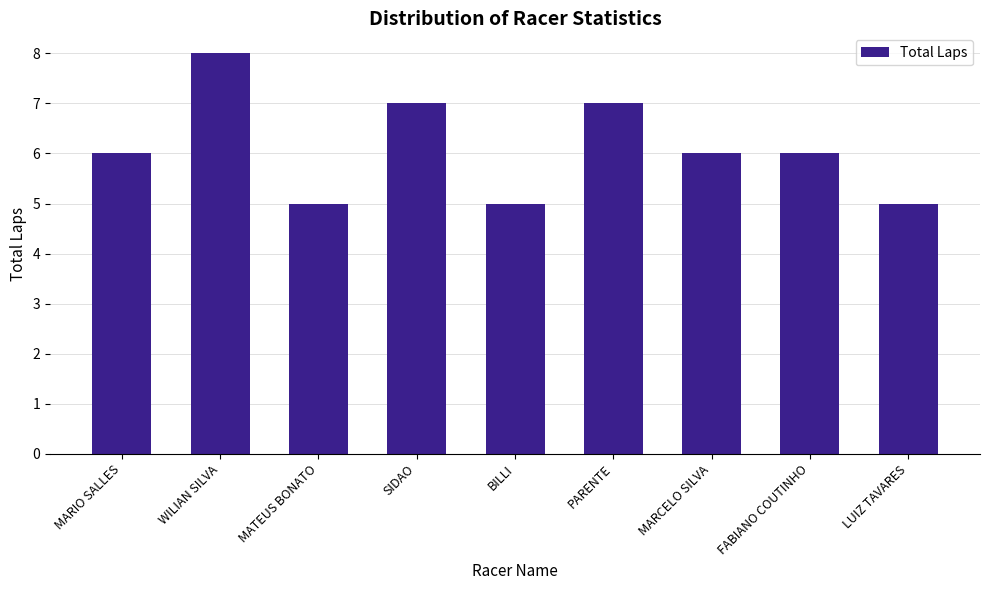

Count the number of data series in this chart.

1